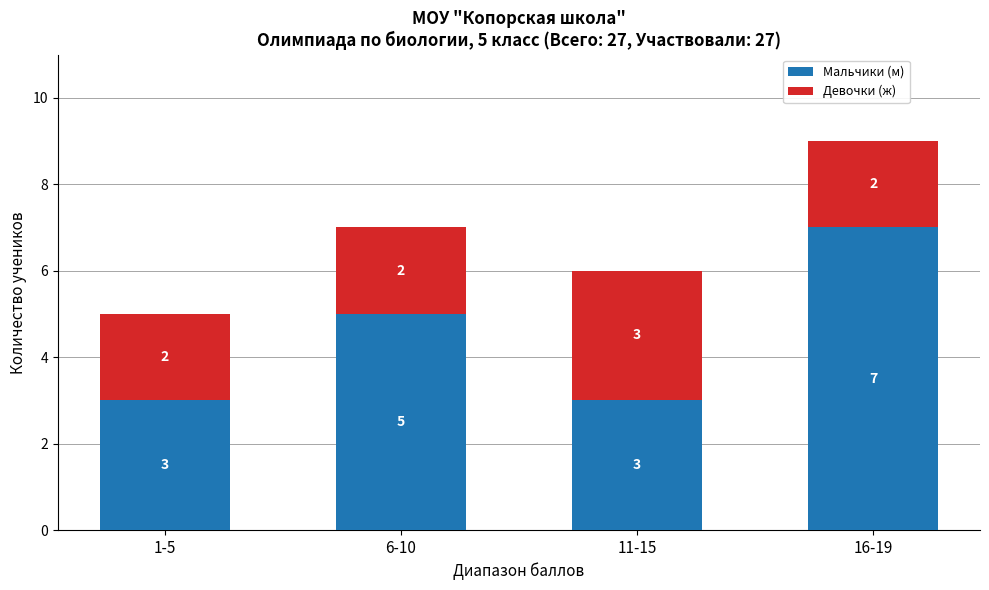

The Мальчики (м) series shows 5 at 6-10. True or false?

True